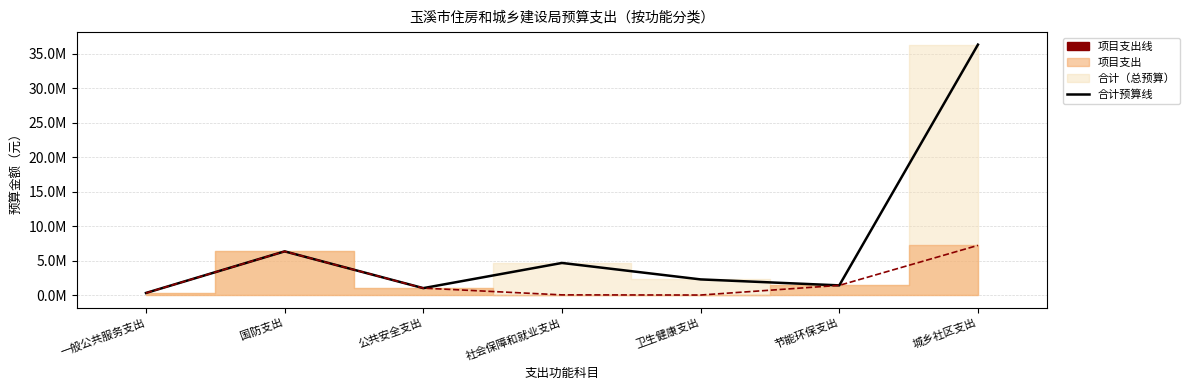

Which category has the highest value across all series?

城乡社区支出